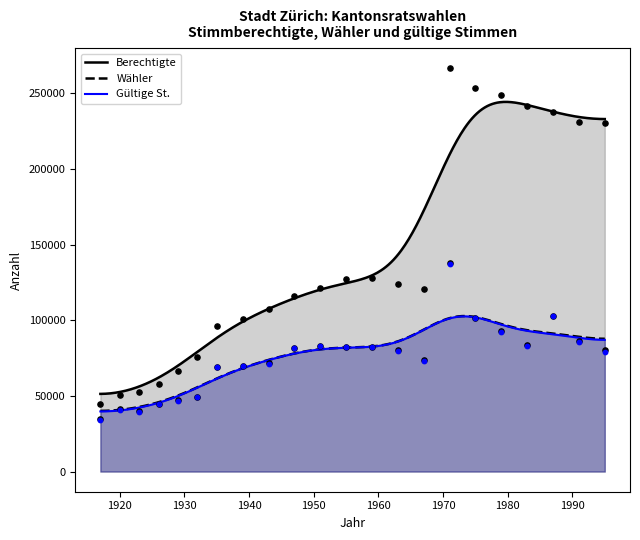

At how many categories does at least one series exceed 200124?

7